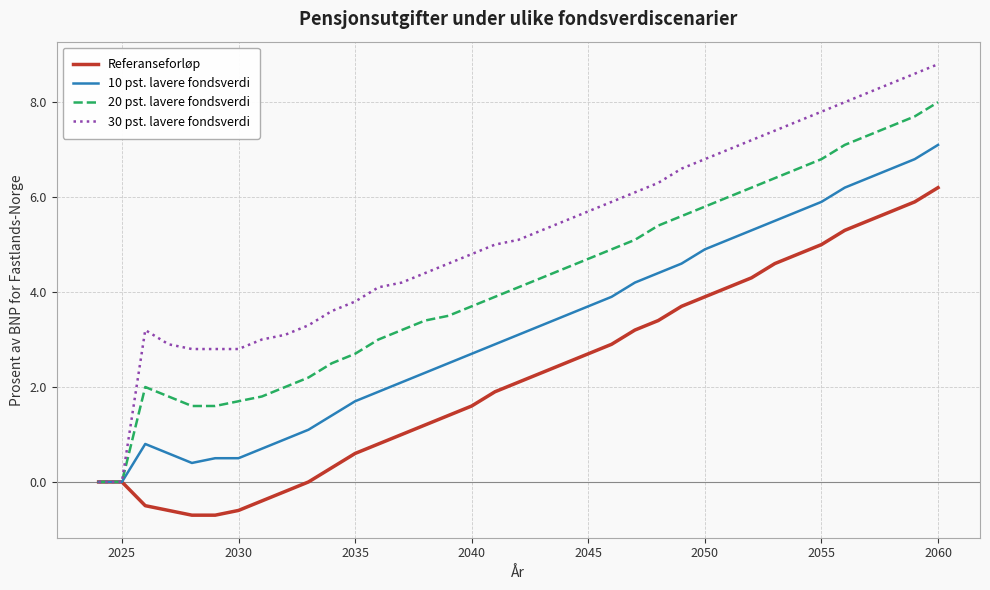

What is the difference between the maximum and second lowest values in the 20 pst. lavere fondsverdi series?

8.0